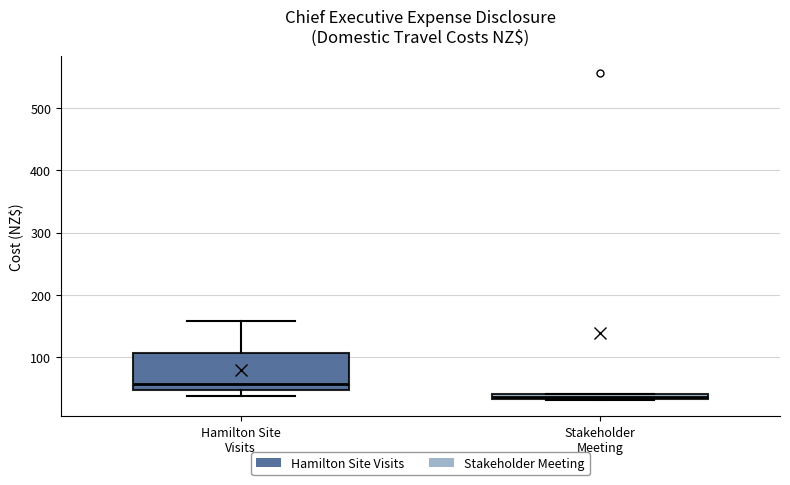

Where is the lower edge of the box for Stakeholder Meeting on the y-axis? The values are not printed on the chart, so give them approximately, as read against the axis.

30